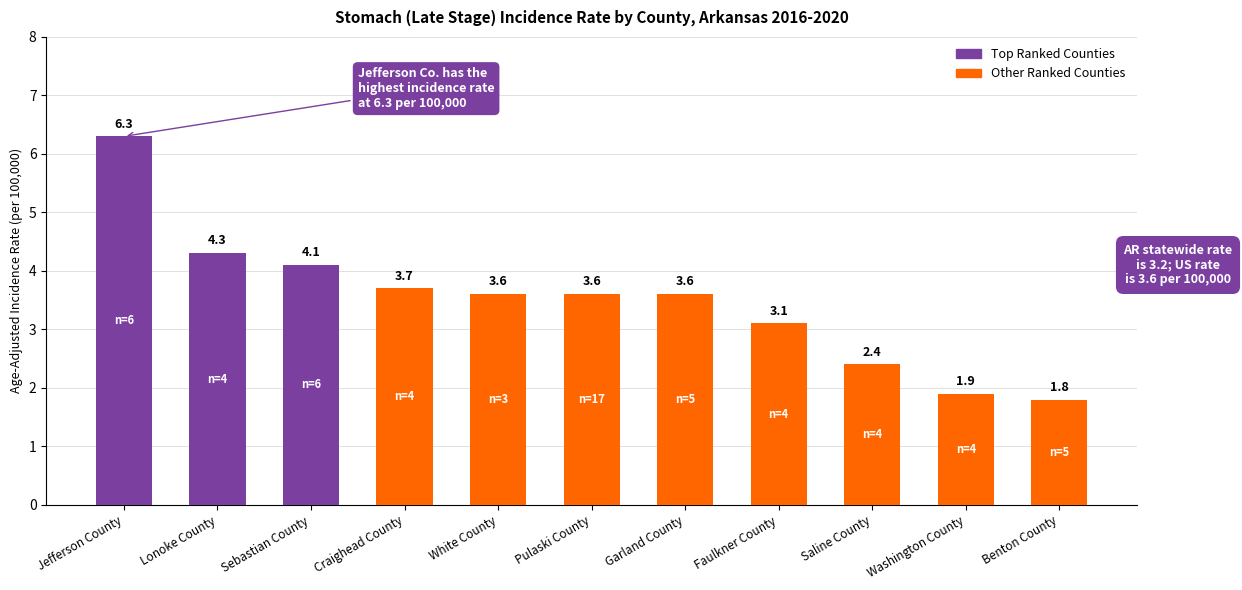

Approximately how many times larger is the value at Sebastian County compared to Craighead County?

1.1